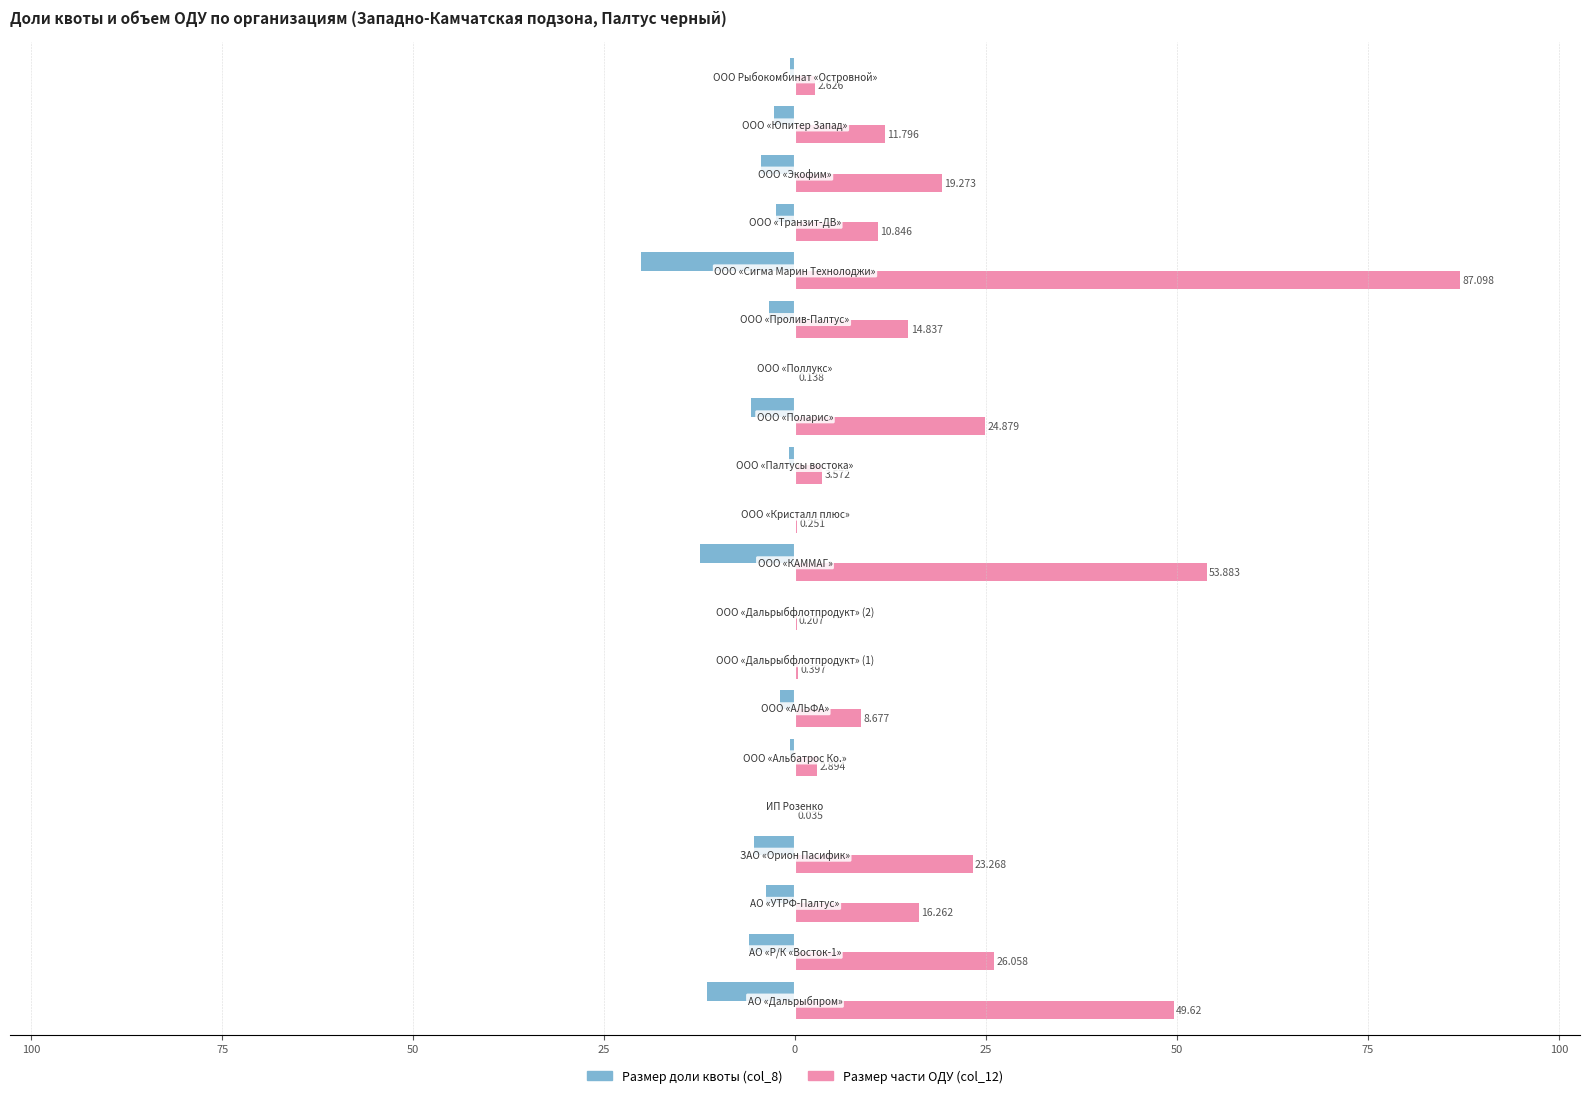

What are all the series names shown in the legend?

Размер доли квоты (col_8), Размер части ОДУ (col_12)